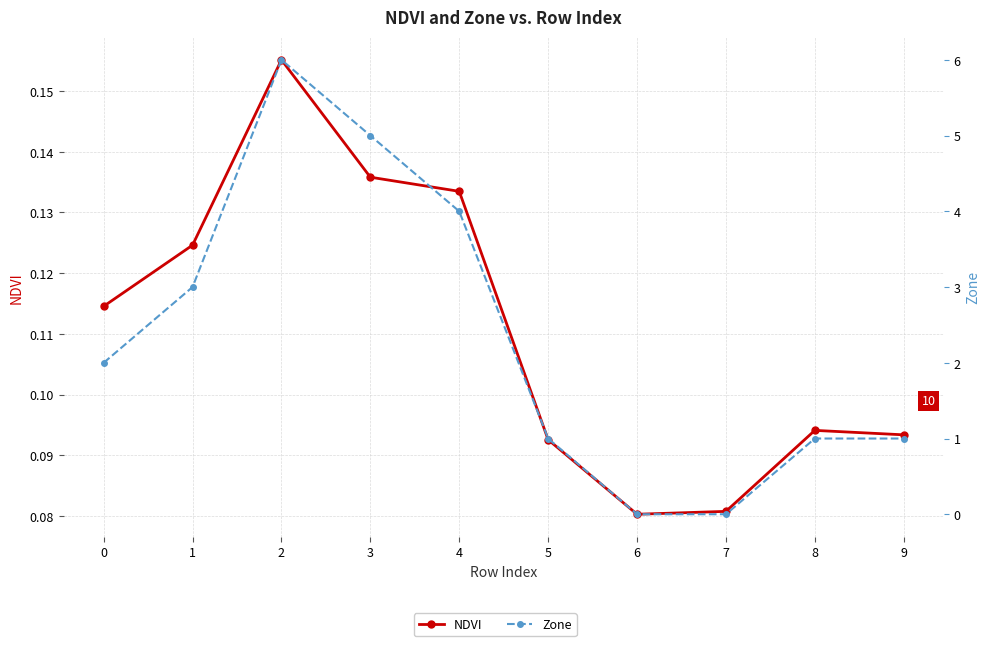

How many interior local valleys does the NDVI series have?

1